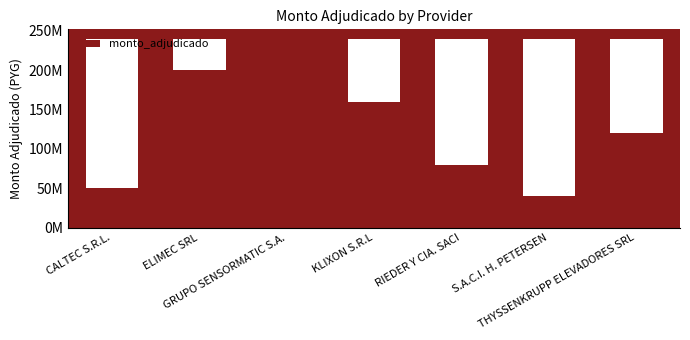

The value at RIEDER Y CIA. SACI is 80000000. True or false?

True